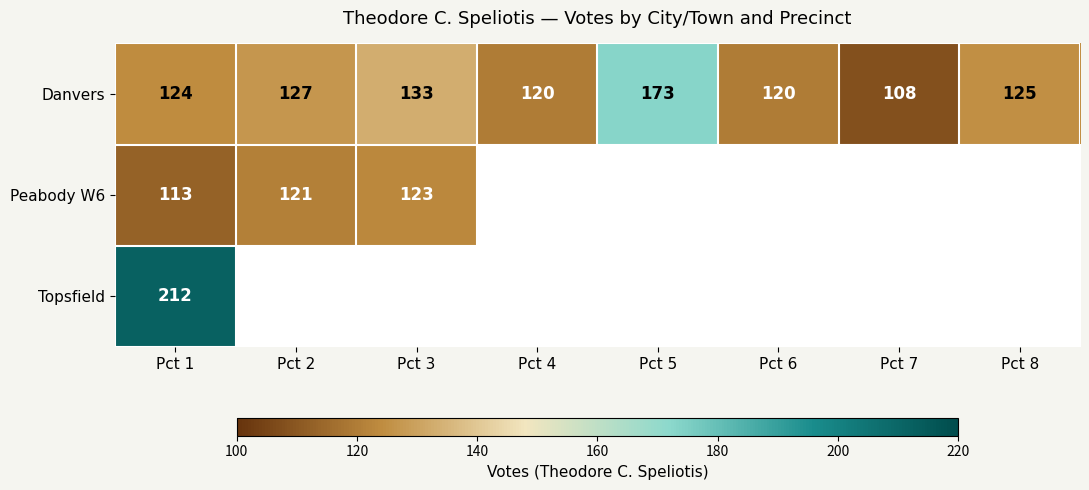

What is the difference between the Danvers values at Pct 7 and Pct 2?

19